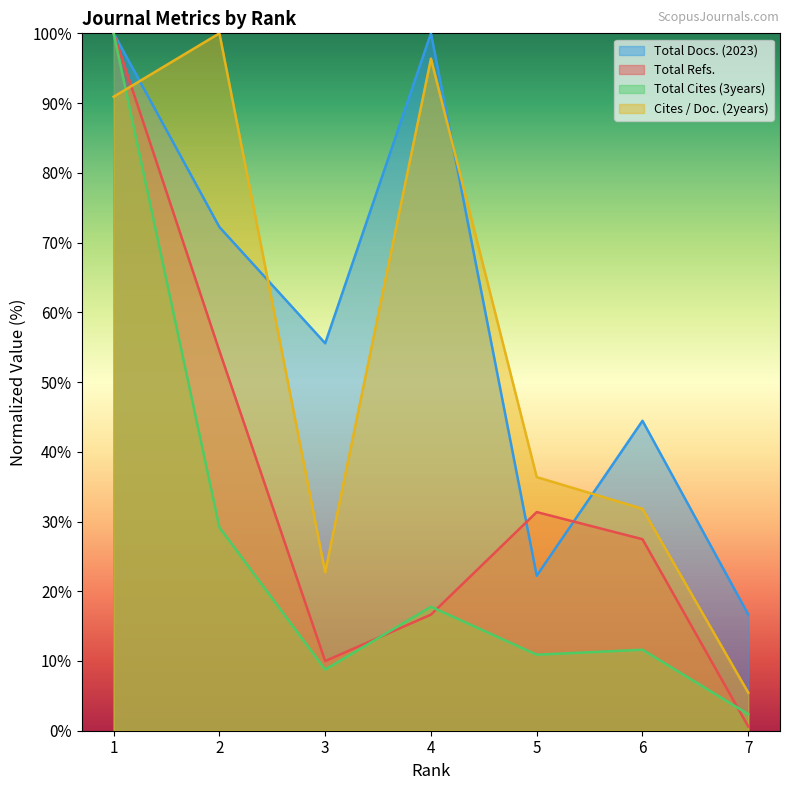

Where is Cites / Doc. (2years) nearest to the value 52?

5